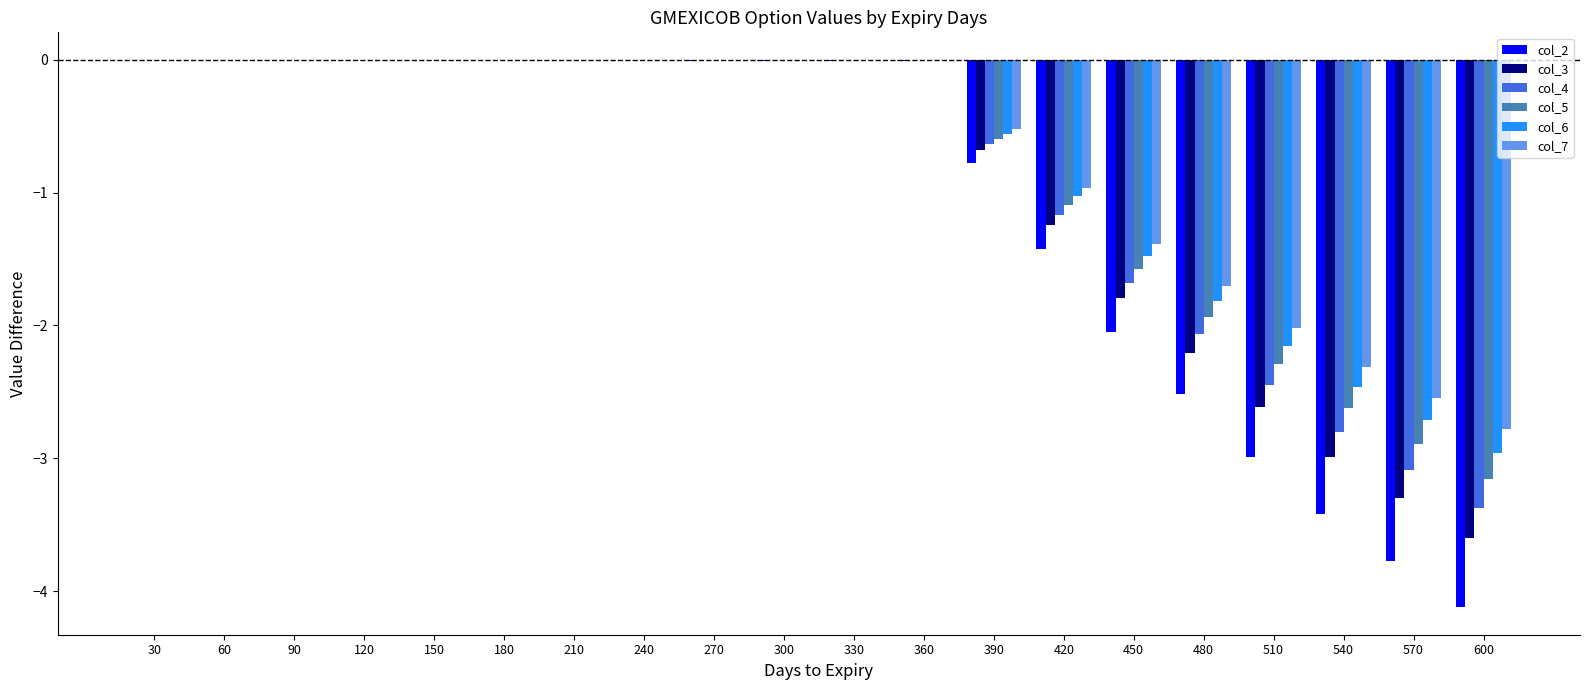

What is the sum of all col_3 values?

-18.5